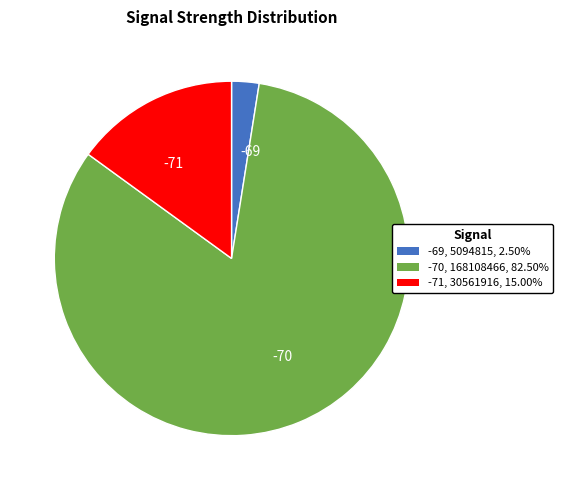

How many slices are in this pie chart?

3